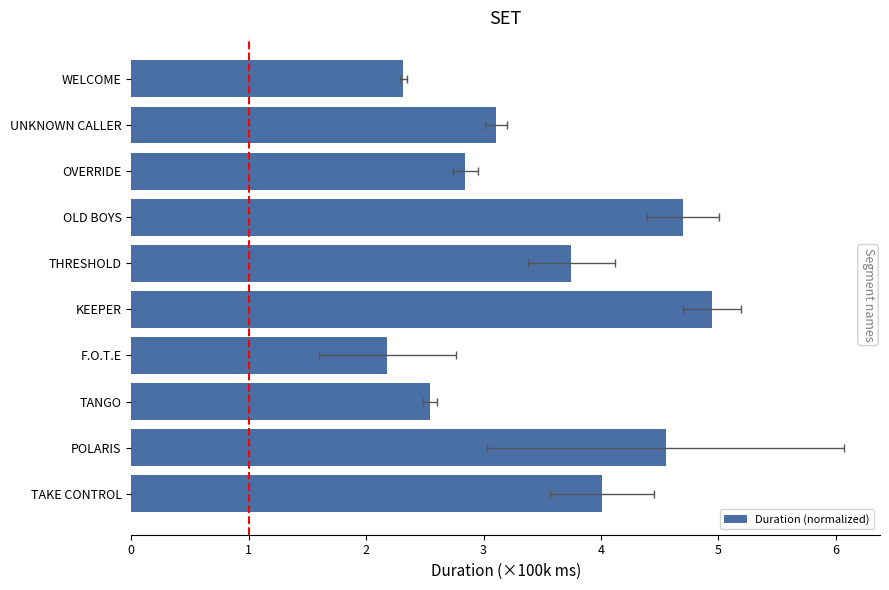

How many series are shown in this chart?

1